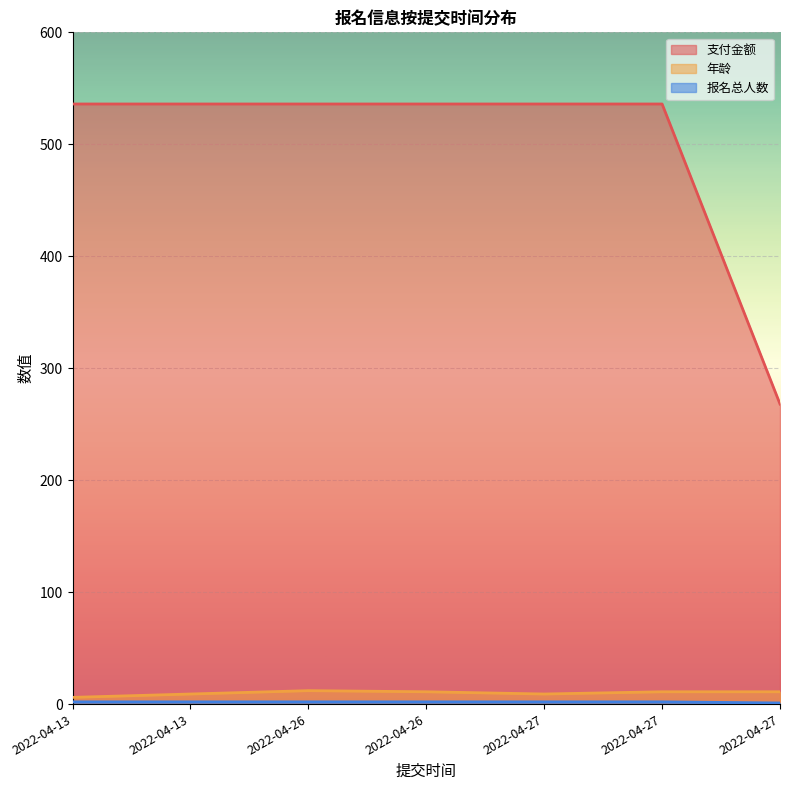

Is the value of 报名总人数 at 2022-04-27 greater than the value of 年龄 at 2022-04-27?

No